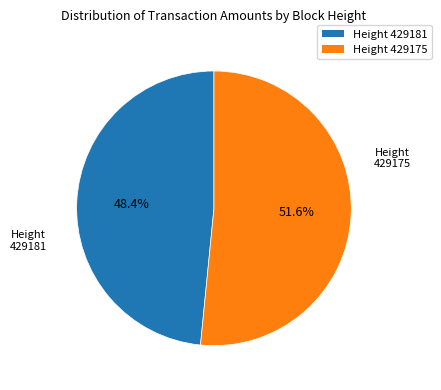

Is there any slice that represents more than half of the pie?

Yes